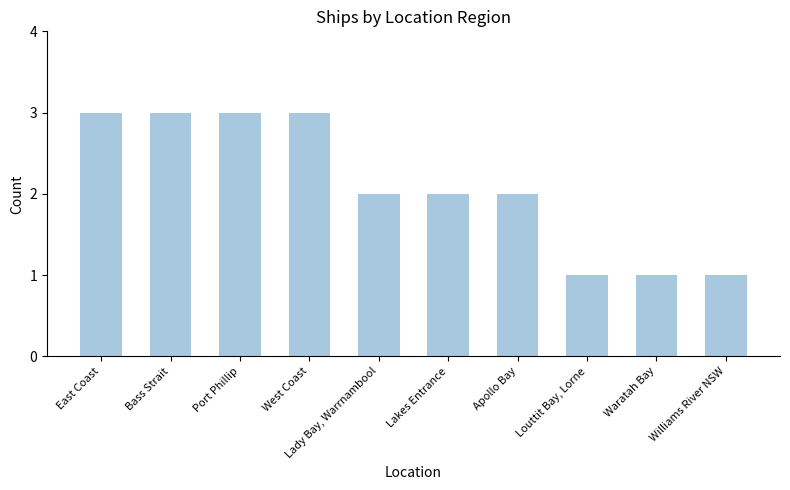

What is the label of the 1st bar from the right?

Williams River NSW